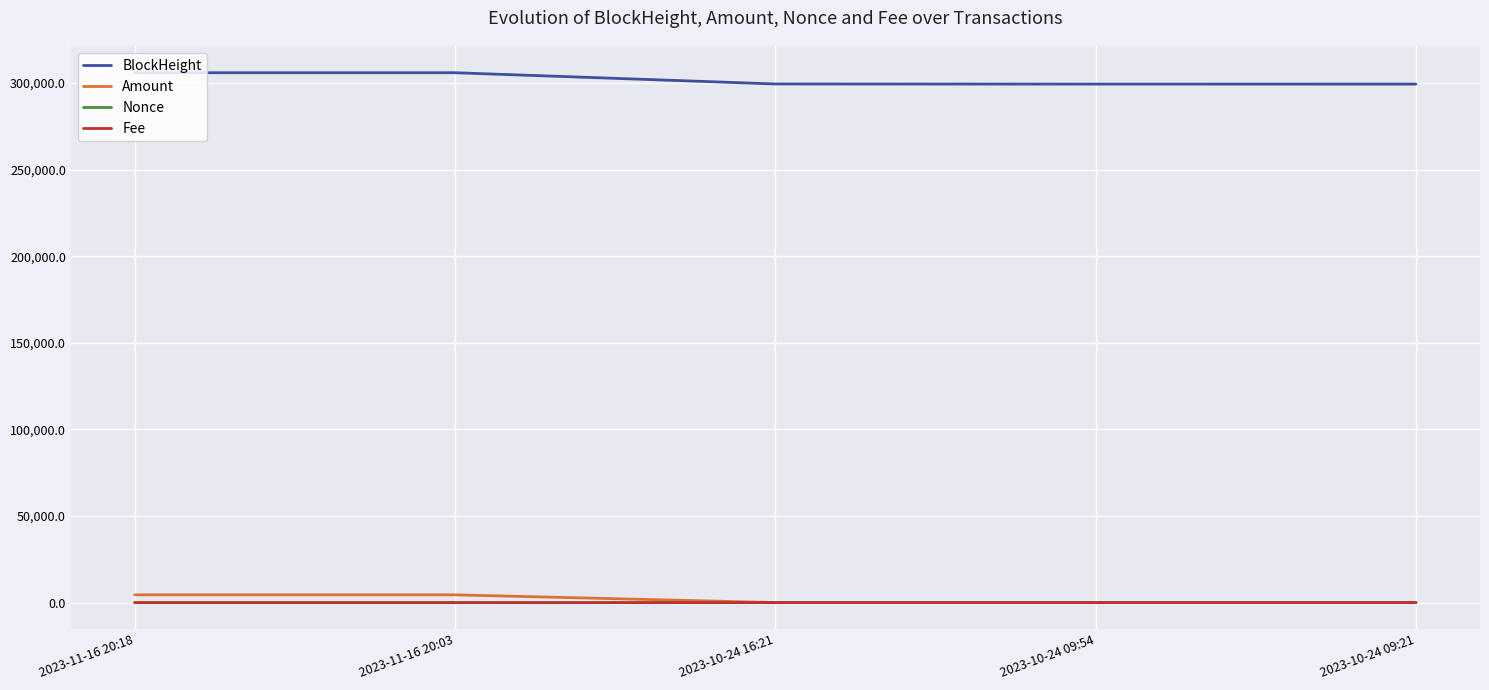

Which series has the largest total across all categories?

BlockHeight